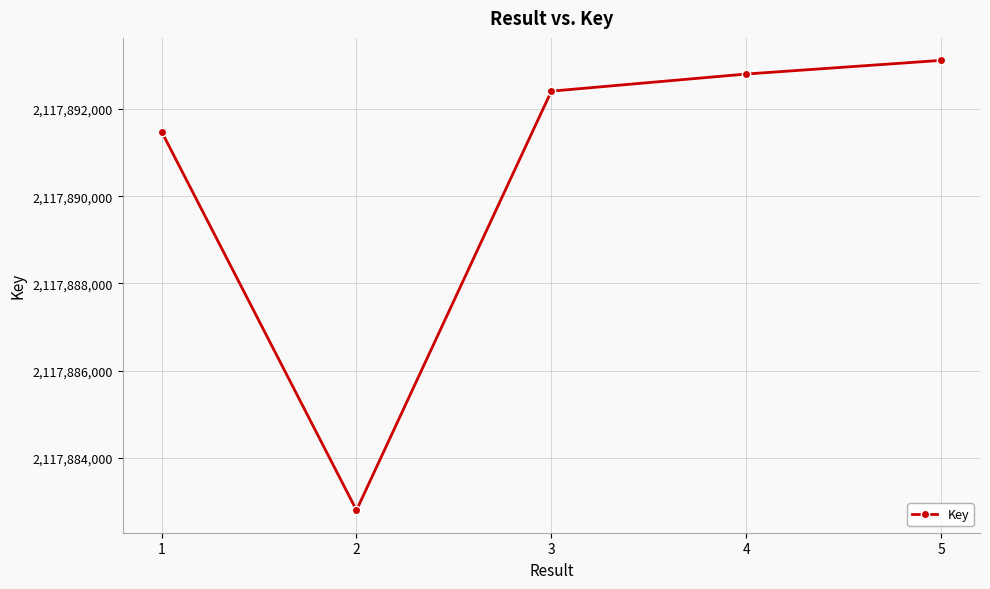

What is the change in value from 2 to 5?

+10320